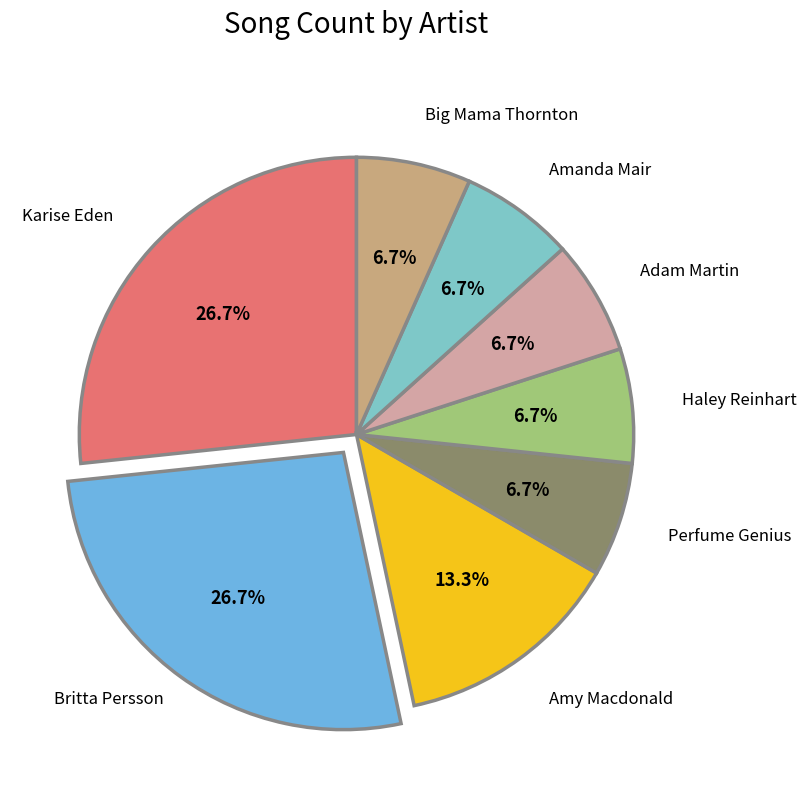

Does Karise Eden represent more than half of the total?

No